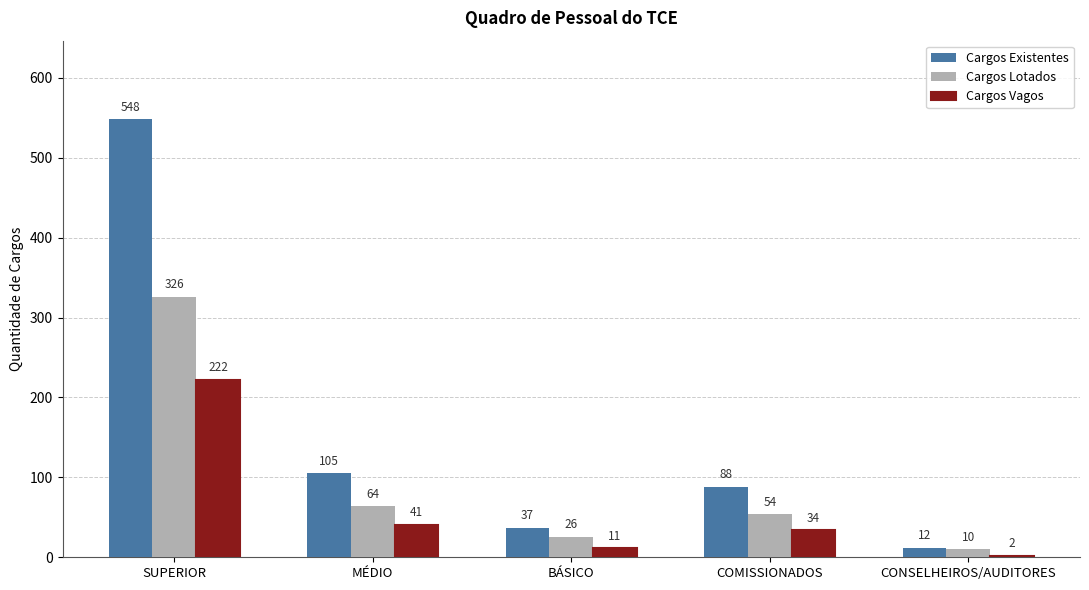

What is the label of the 3rd bar from the right?

BÁSICO